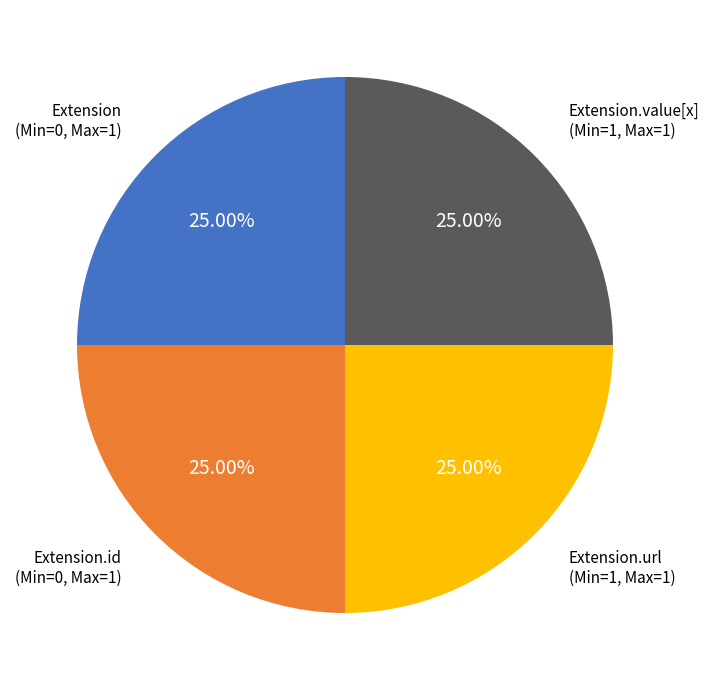

To the nearest percent, what is the difference between the largest and smallest slice percentages?

0%